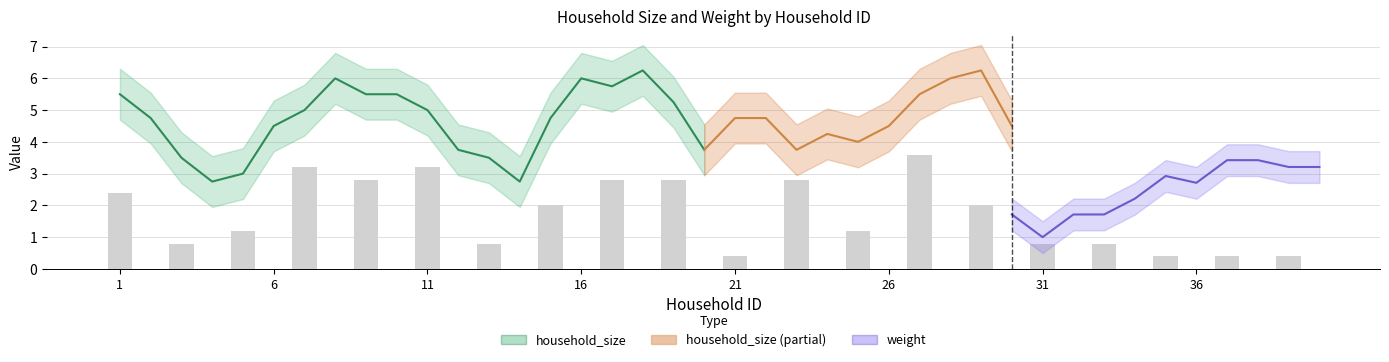

True or false: weight has a value of 2.3 at 9.

False